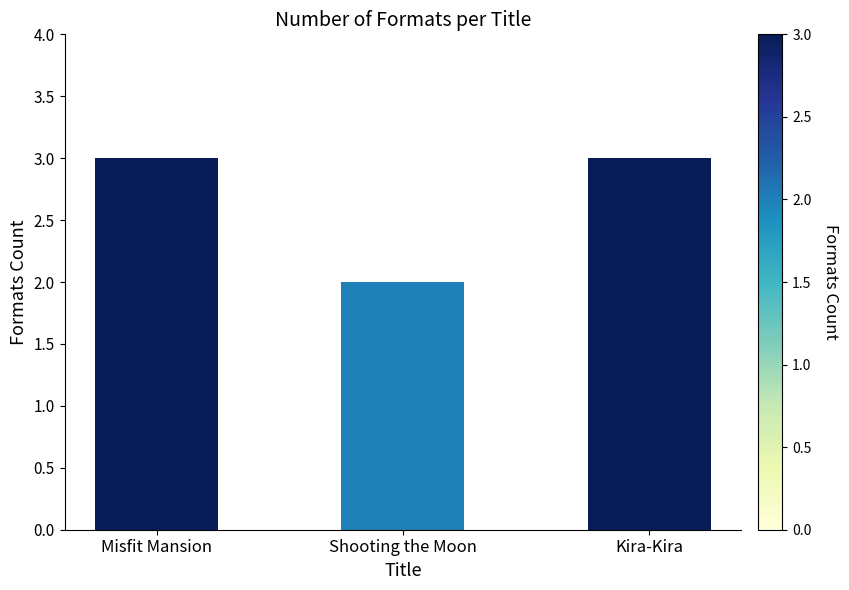

What is the minimum value shown in the chart?

2